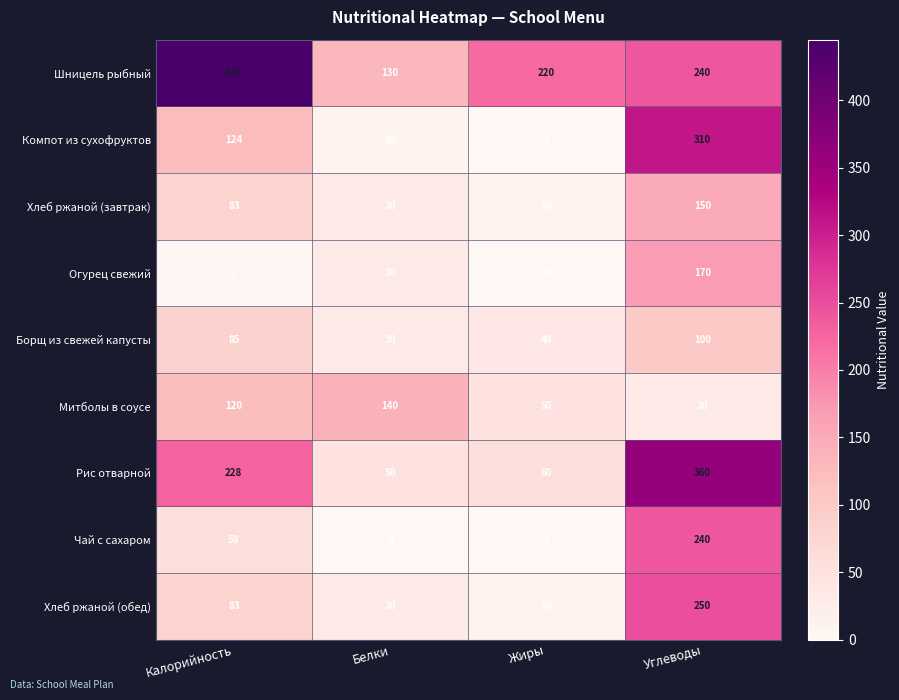

What is the total value across all series at Калорийность?

1228